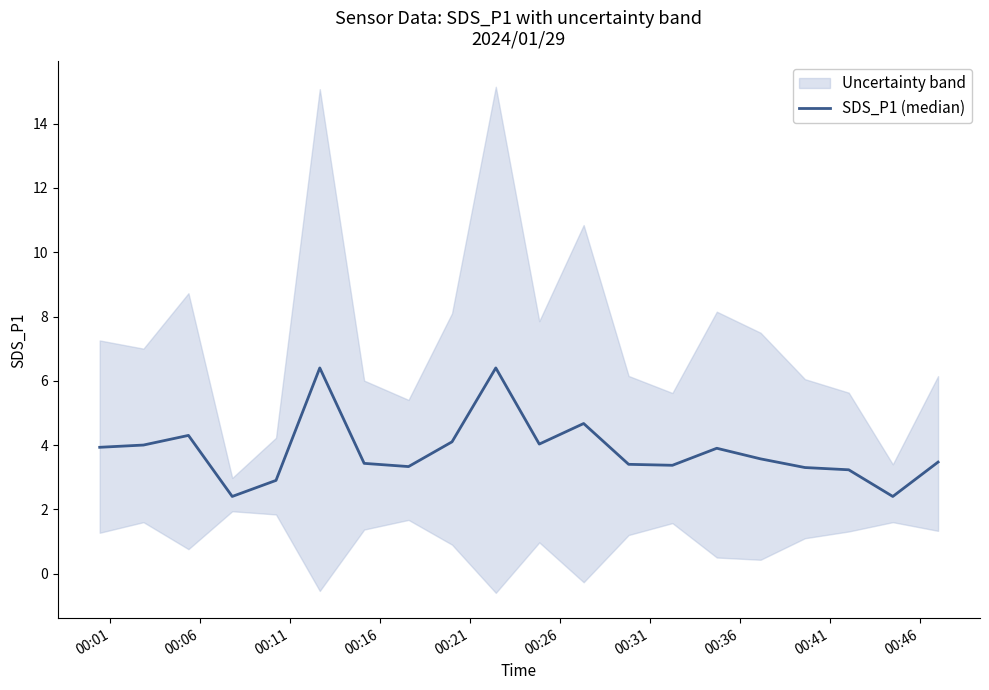

How many values exceed 3?

17